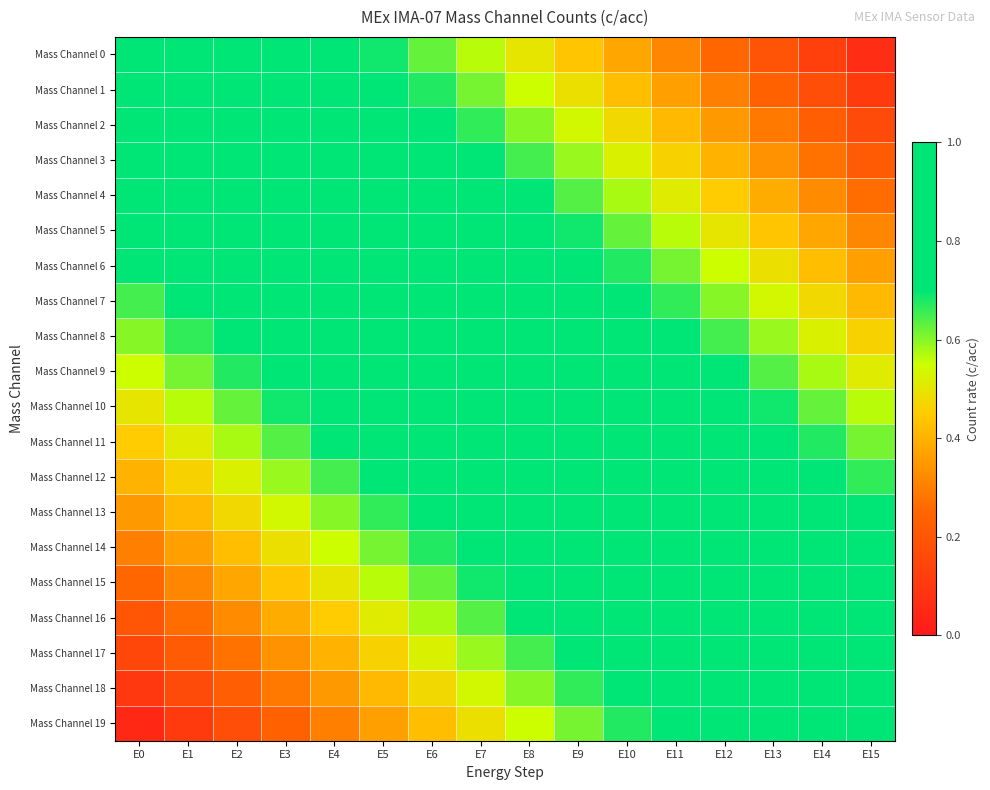

Which has a higher value, E14 or E15?

E14